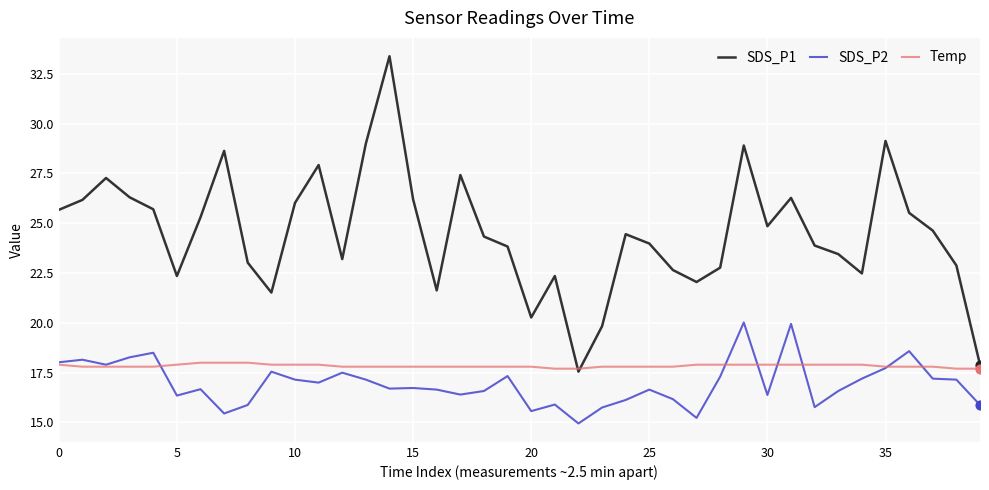

Which series has the largest total across all categories?

SDS_P1